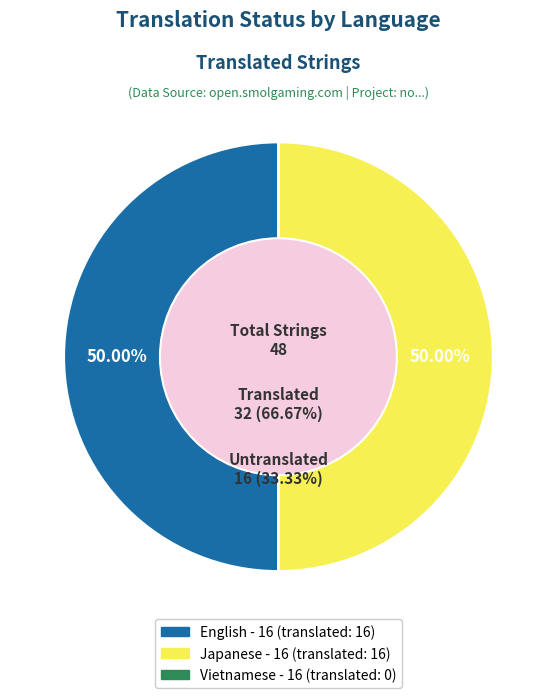

Do English and Vietnamese together represent more than half of the pie?

No